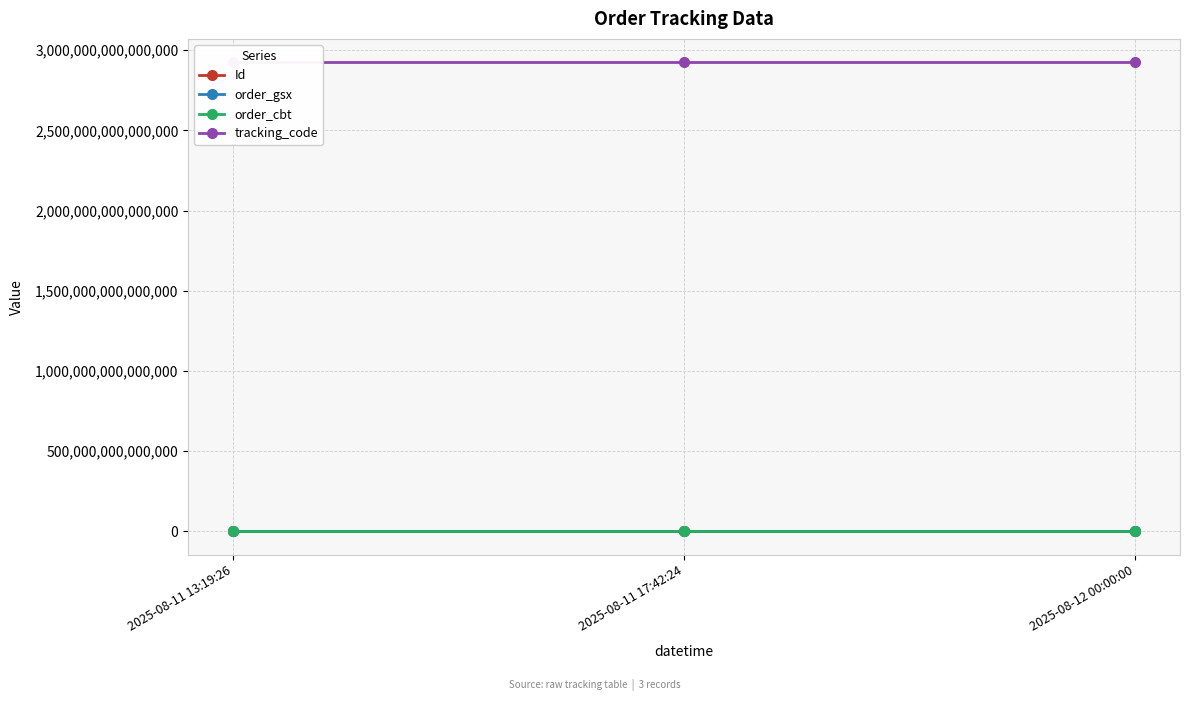

How many Id values are between 69861271 and 69861273?

3